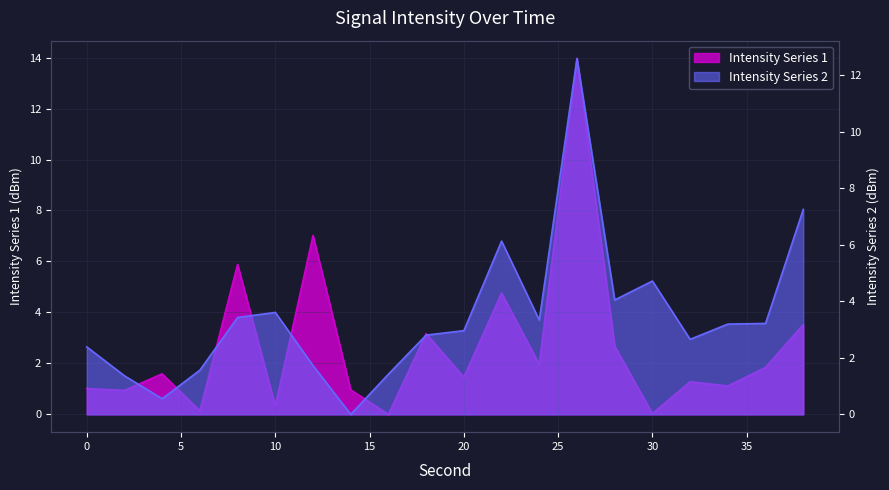

Where does the Intensity Series 2 series first go above 3?

8